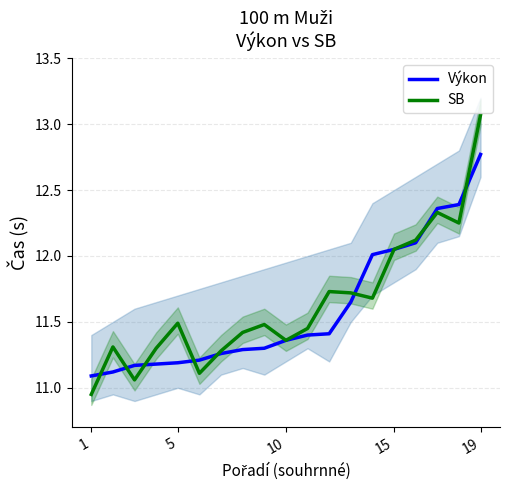

At which label does Výkon reach its peak?

19